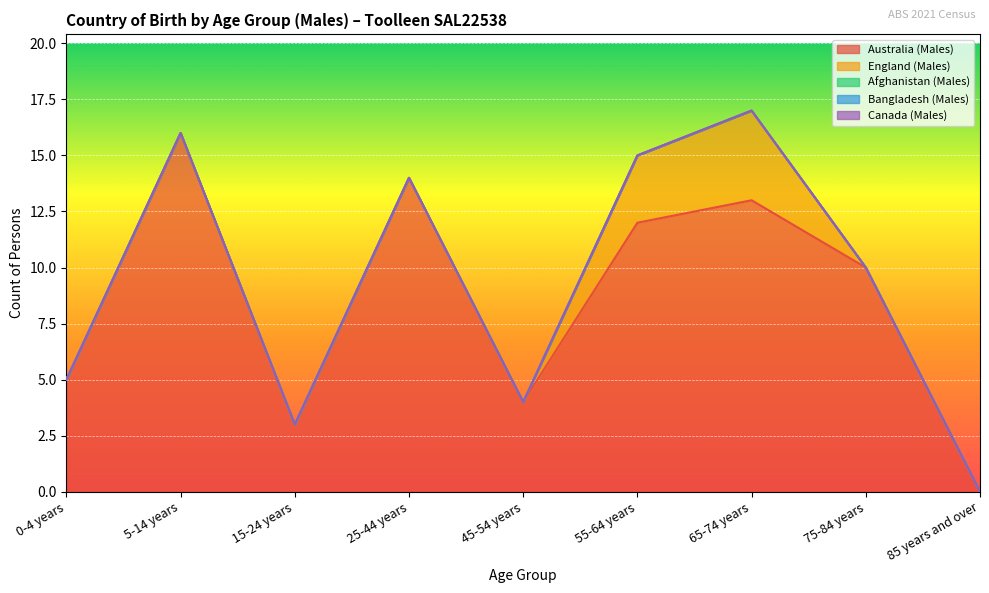

Which series has the largest total across all categories?

Australia (Males)